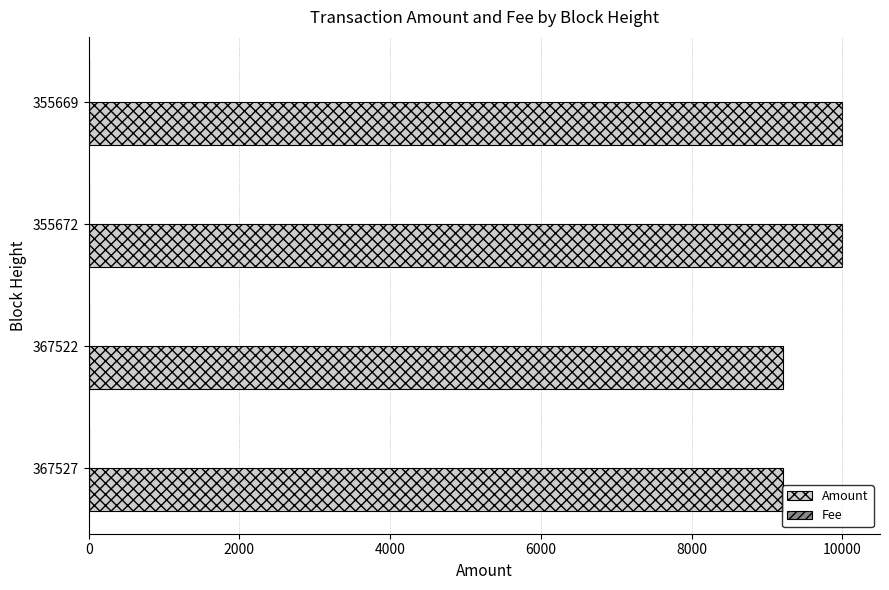

Is it true that Amount equals 12866 at 367527?

False